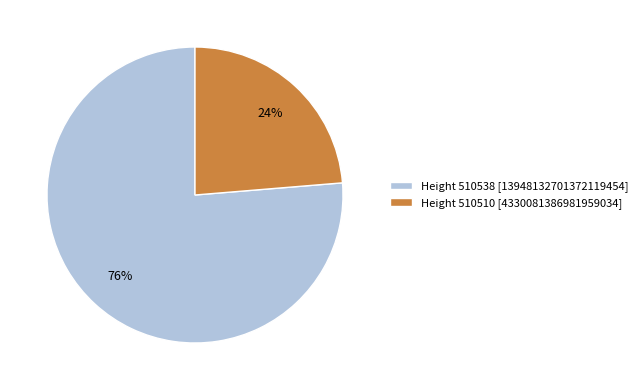

How many slices are in this pie chart?

2